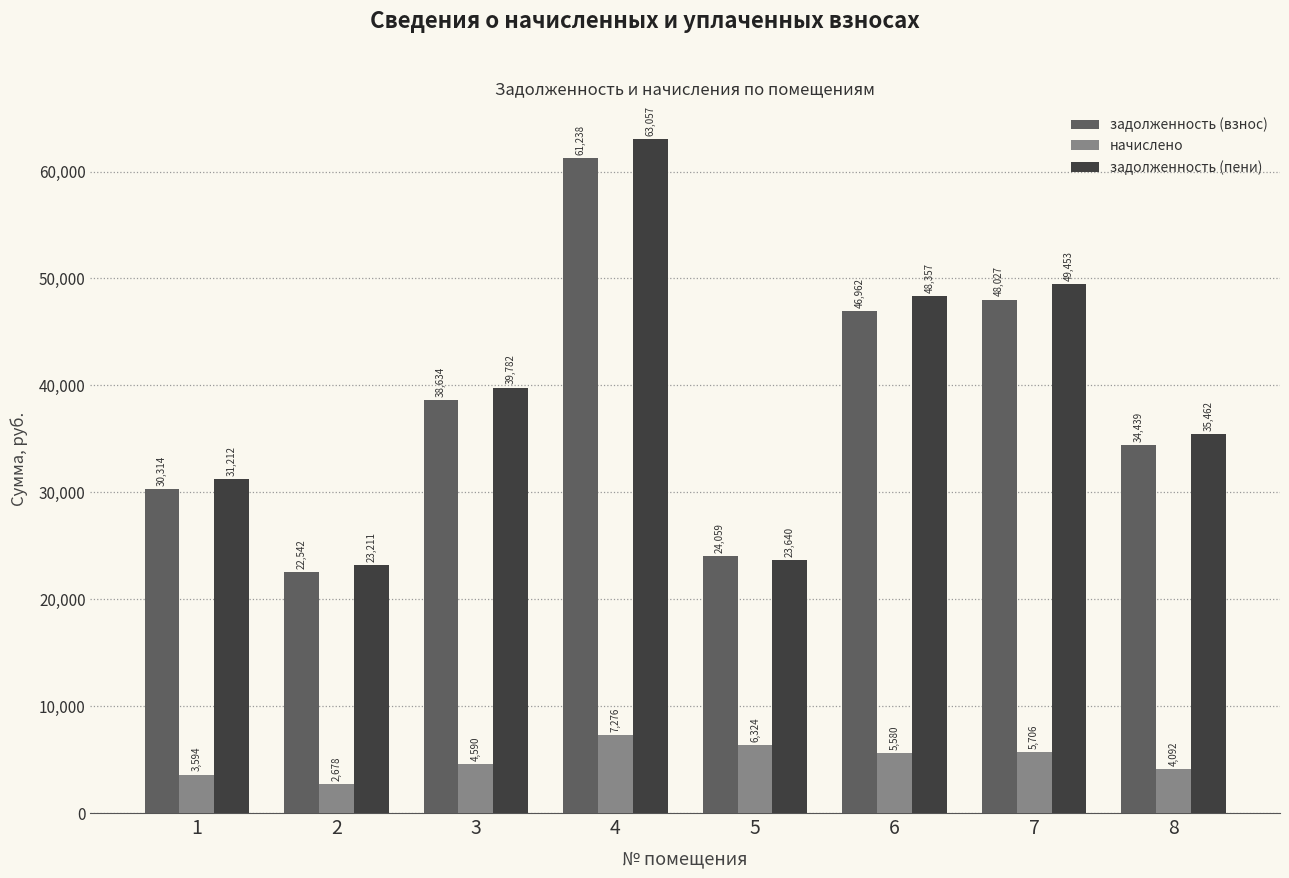

List the series in order of their peak value, lowest first.

начислено, задолженность (взнос), задолженность (пени)